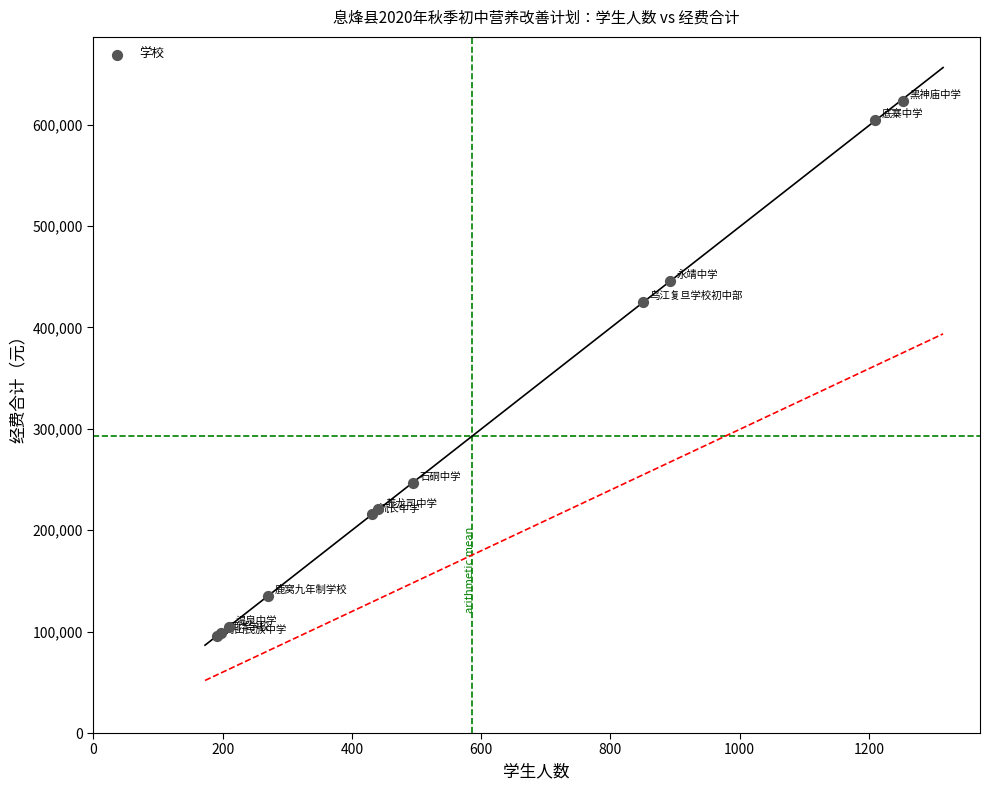

What Y value in the scatter plot is closest to 359600?

425000